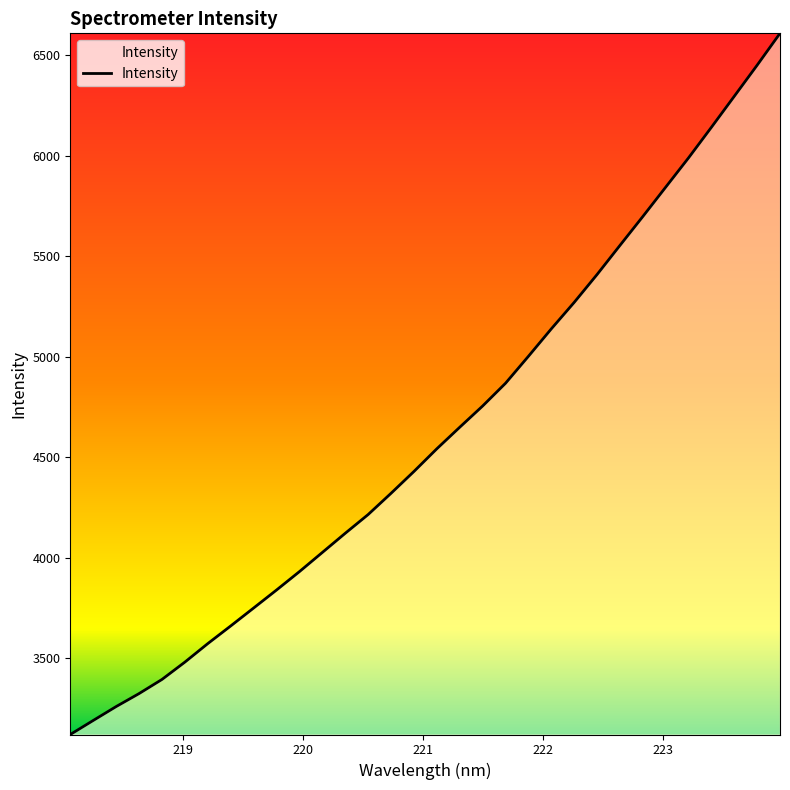

True or false: there are more than 0 points higher than both neighbors.

False